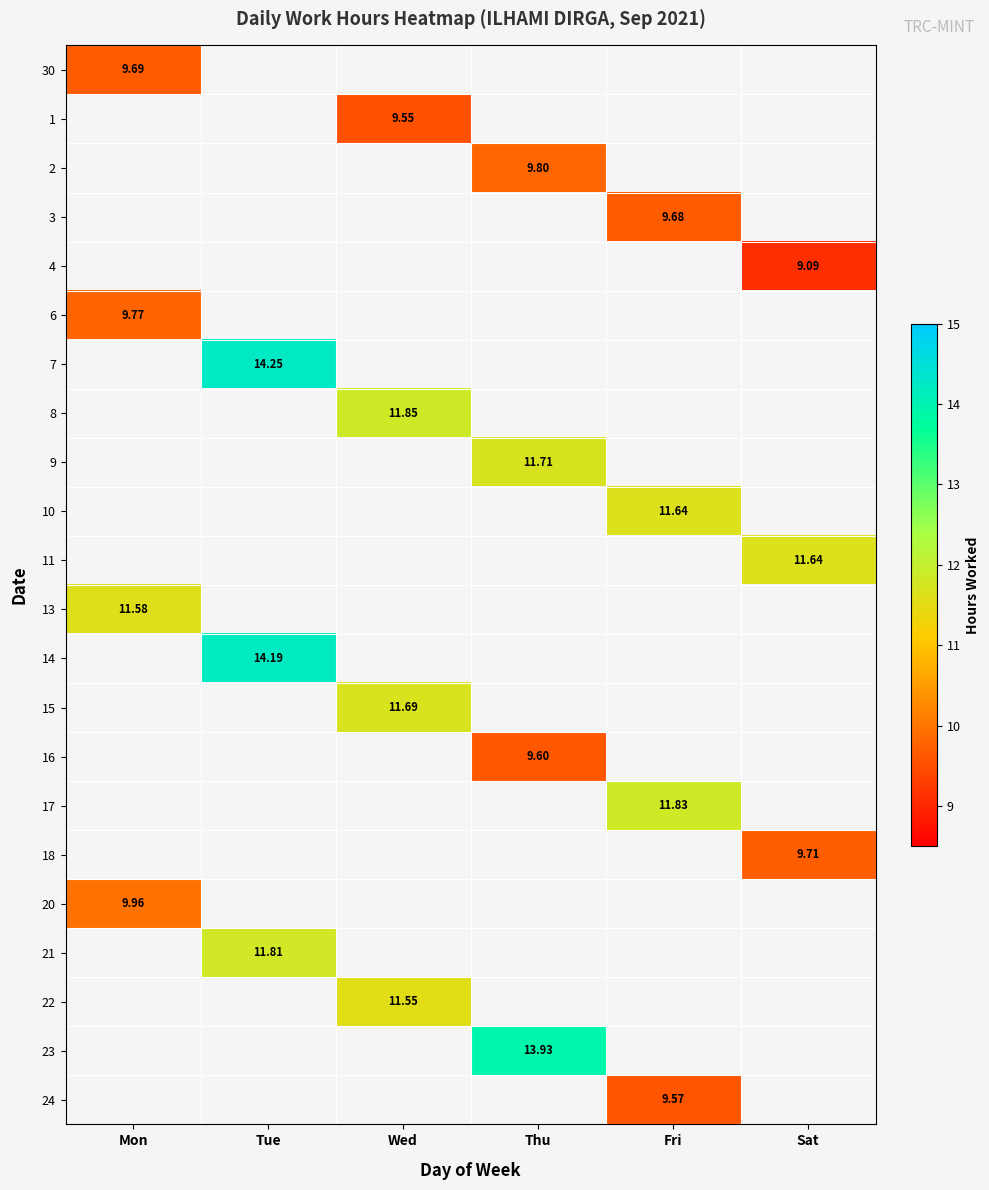

At how many categories does at least one series exceed 9?

6